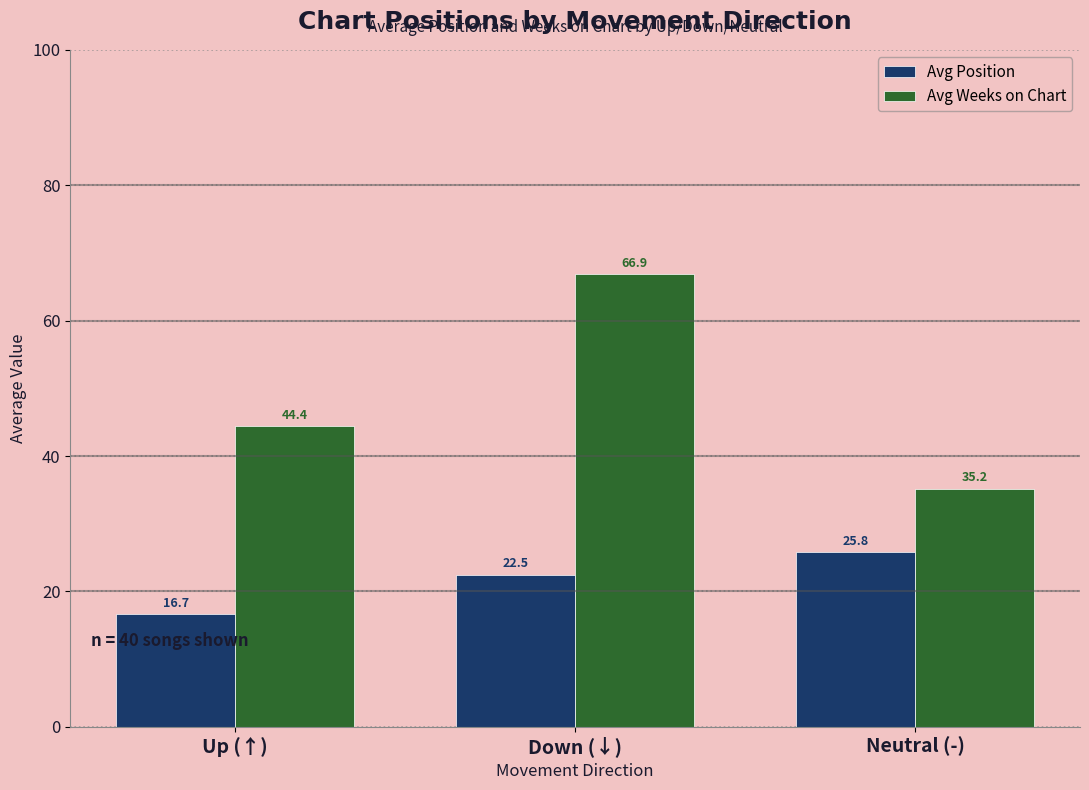

How many groups of bars are there?

3